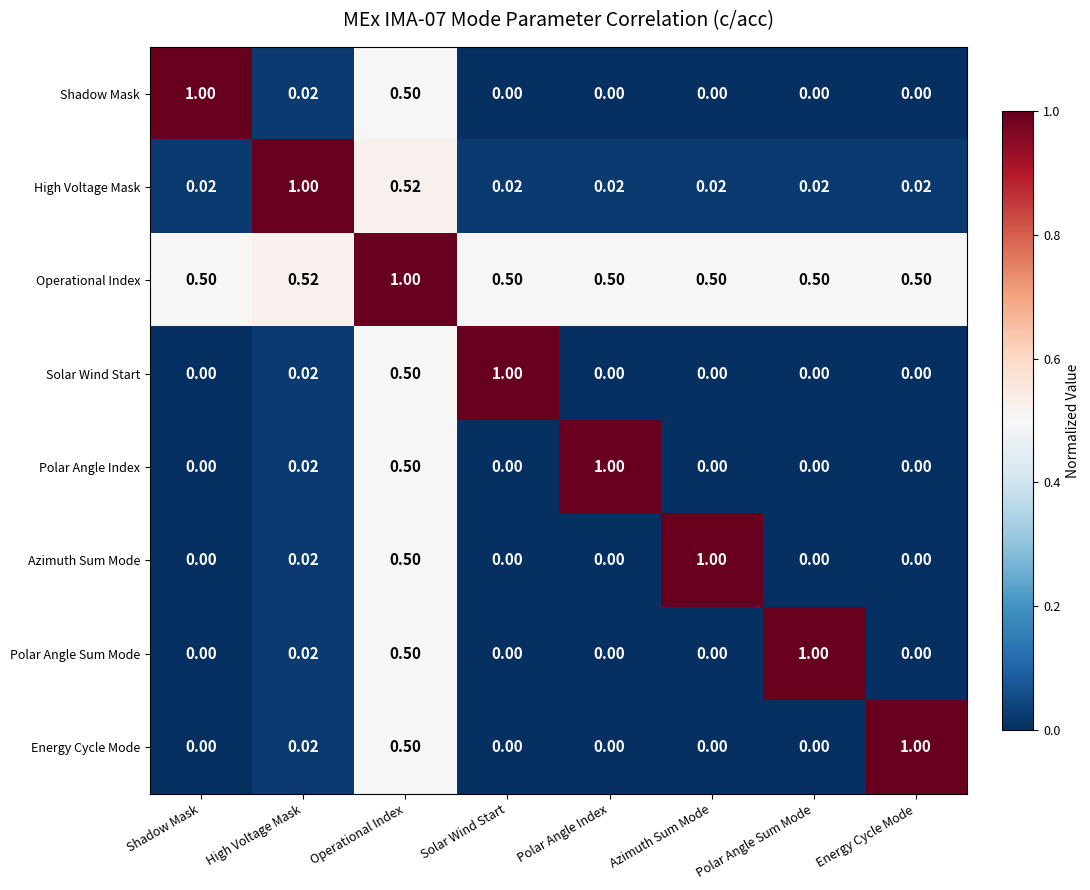

Which series has the largest total across all categories?

Operational Index